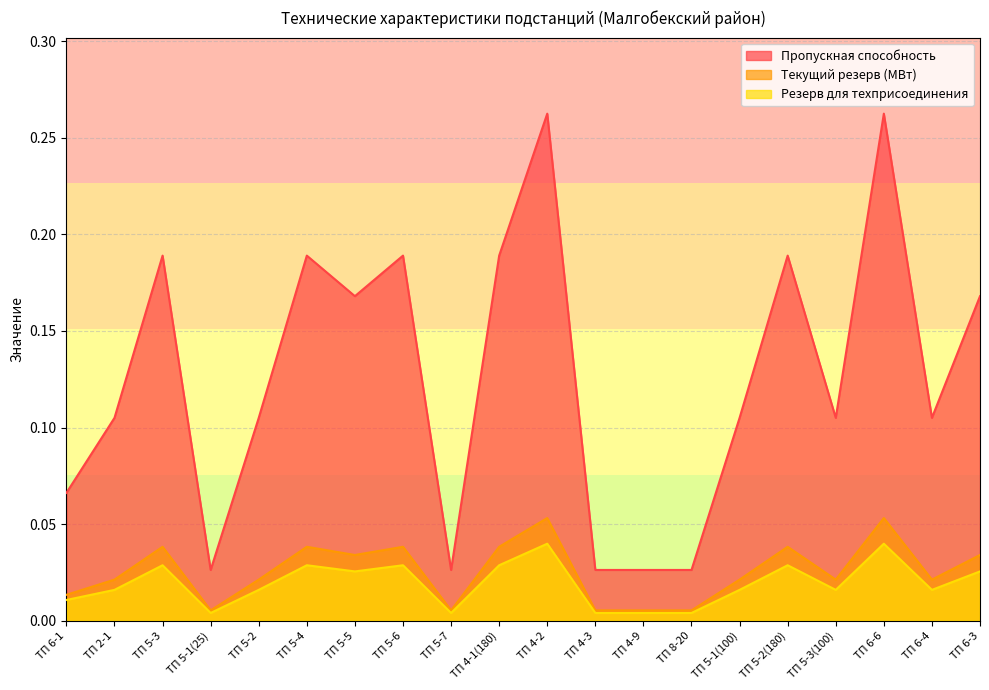

List the series in order of their peak value, lowest first.

Резерв для техприсоединения, Текущий резерв (МВт), Пропускная способность